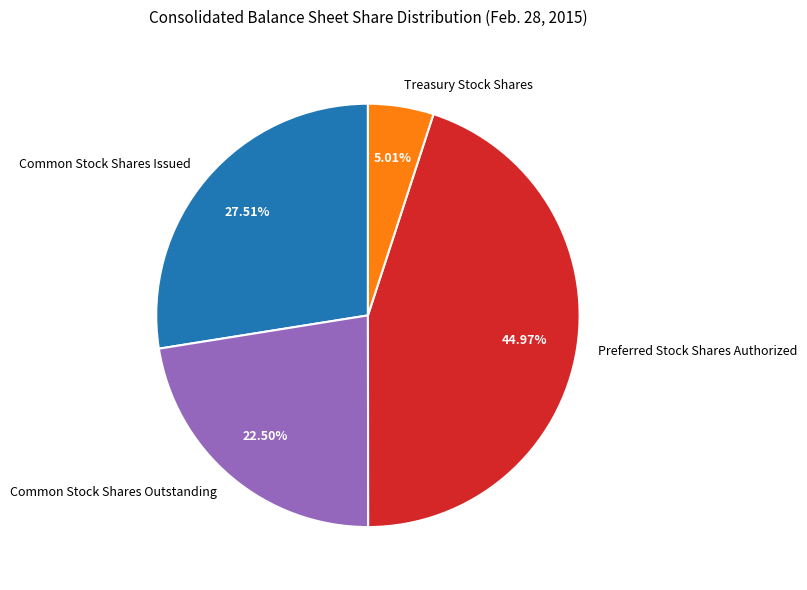

To the nearest percent, what is the difference between the largest and smallest slice percentages?

40%